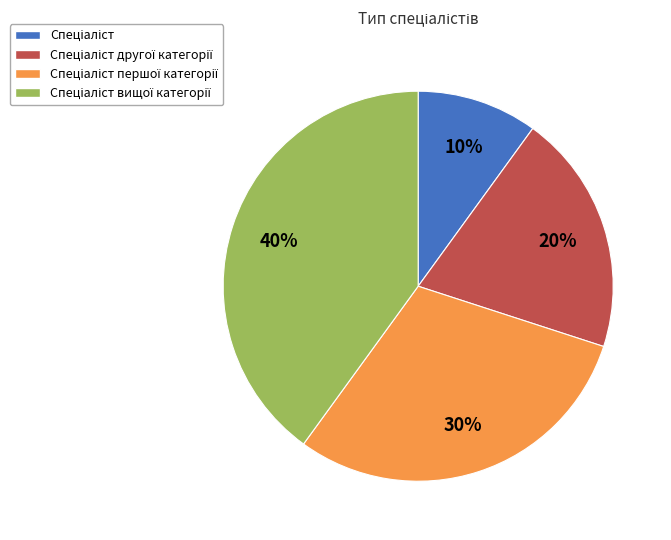

To the nearest percent, what is the average slice percentage?

25%